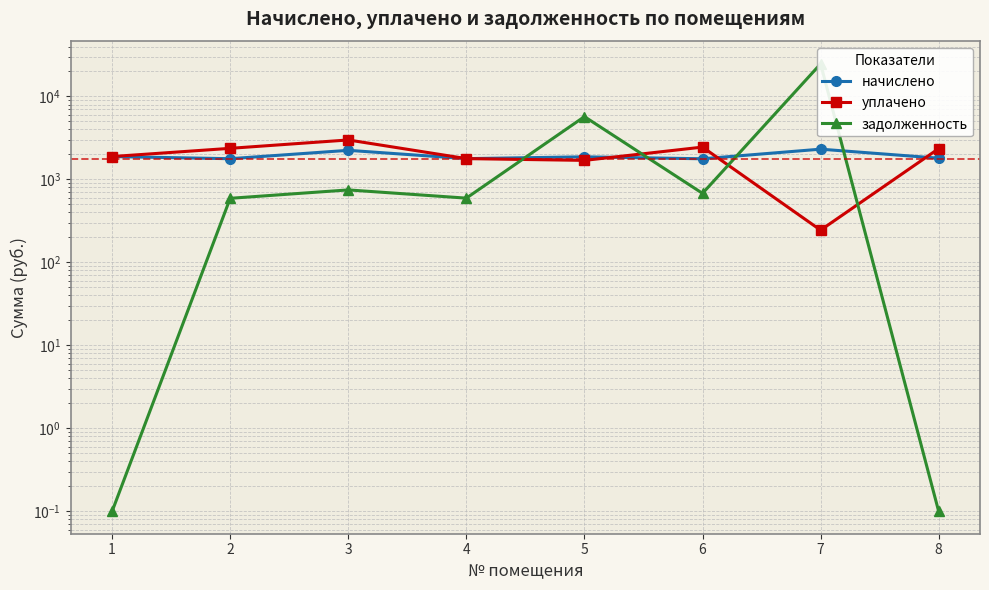

How many lines are shown in the chart?

3